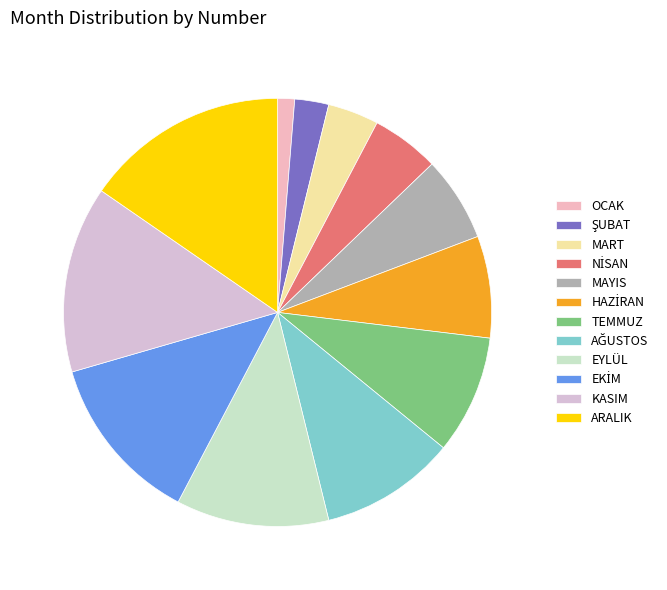

What percentage is the NİSAN slice, to the nearest percent?

5%